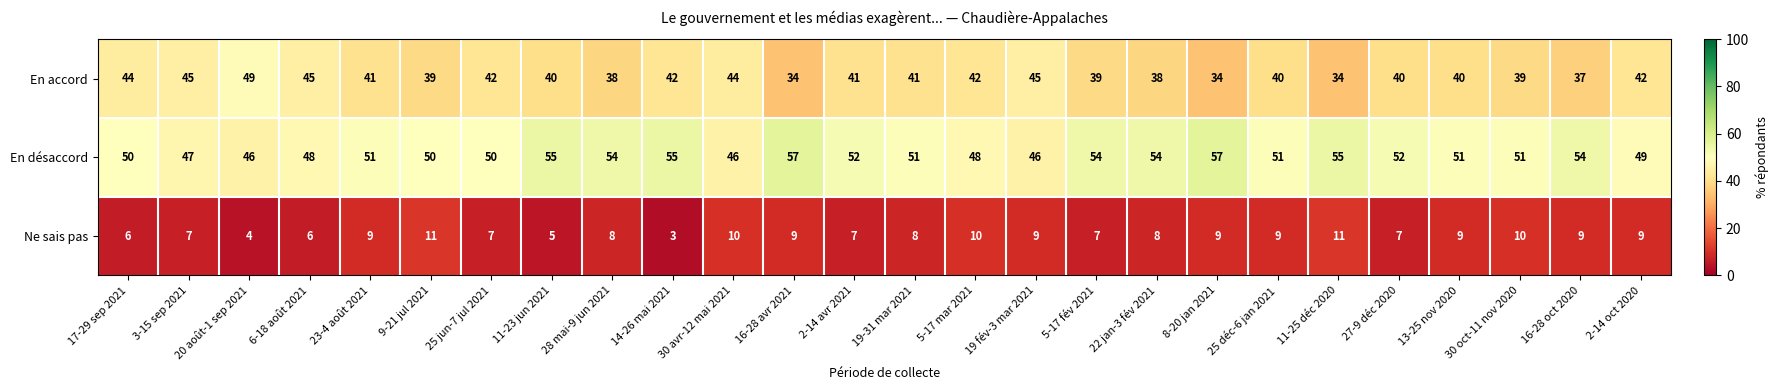

How many Ne sais pas values are between 7 and 9?

16